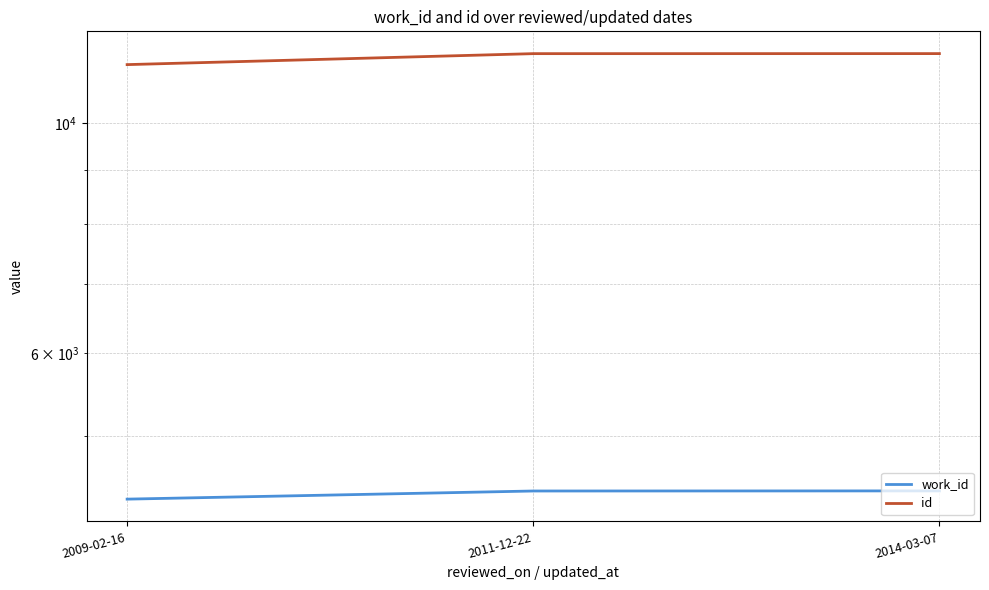

The id series shows 11377 at 2009-02-16. True or false?

True